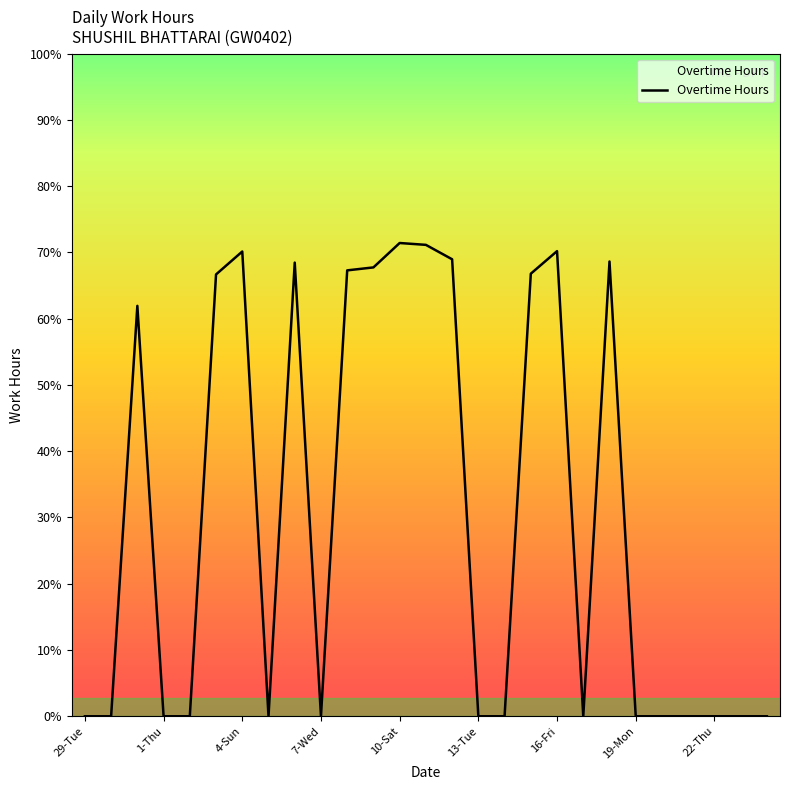

Does the chart display data point markers on the line(s)?

No